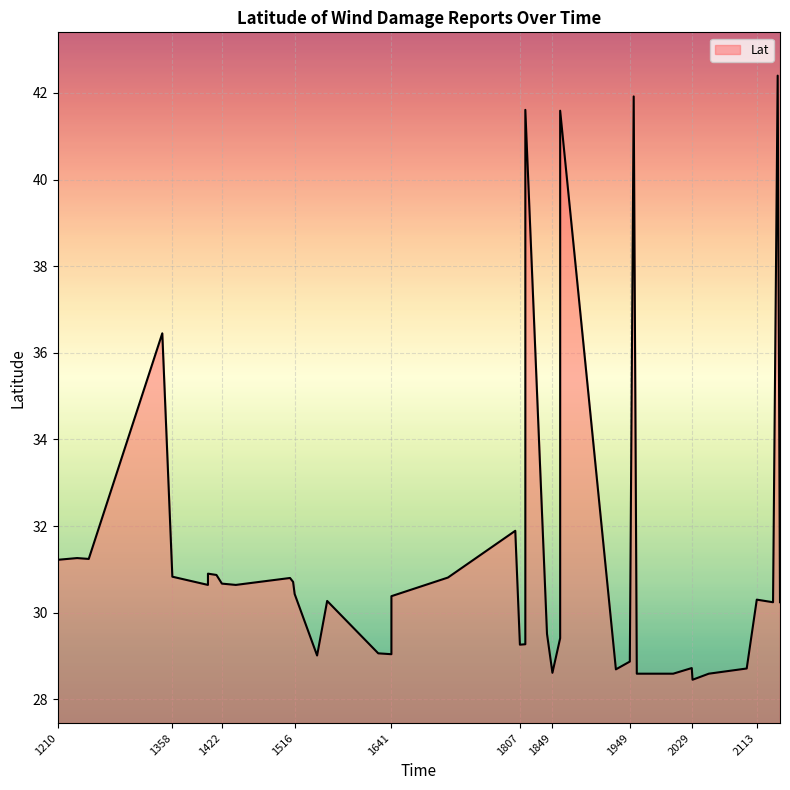

What is the difference between the values at 1842 and 1814?

12.1